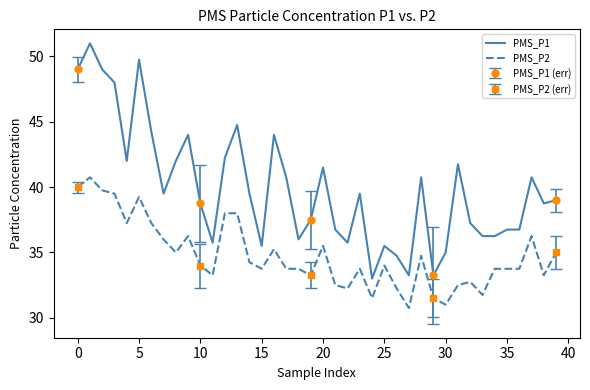

At how many categories does at least one series exceed 32?

40